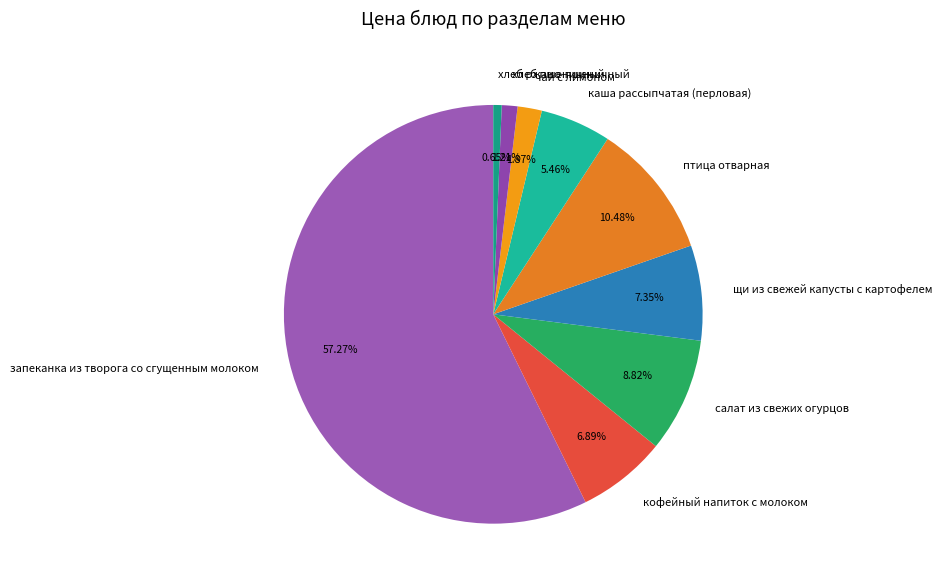

The кофейный напиток с молоком slice represents 7% of the pie. True or false?

True